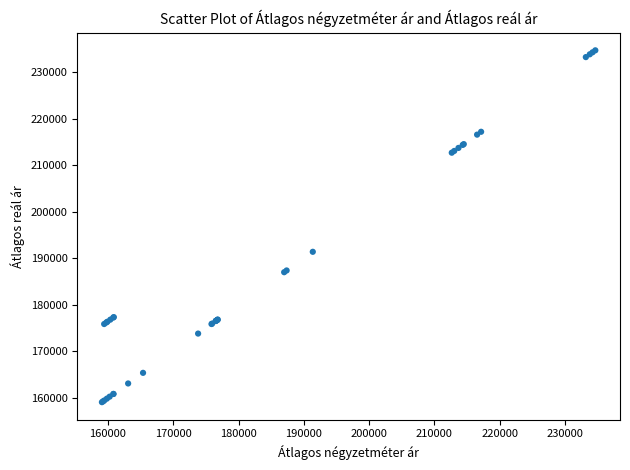

What Y value in the scatter plot is closest to 196860?

191371